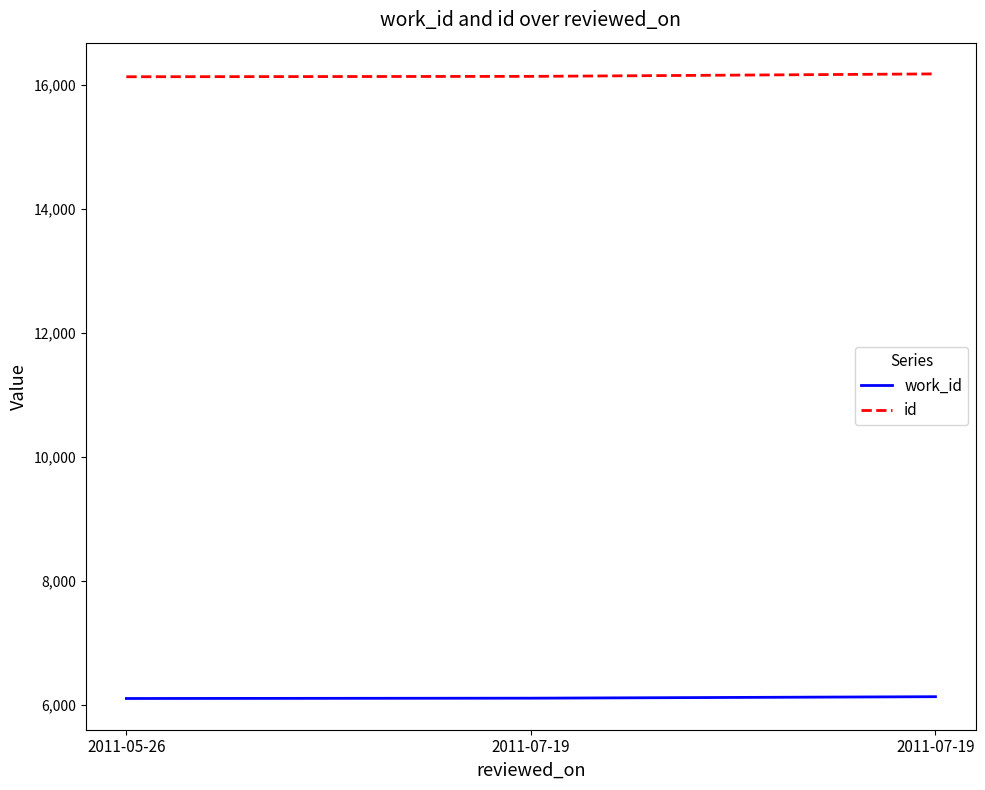

What is the total value across all series at 2011-07-19?

22241